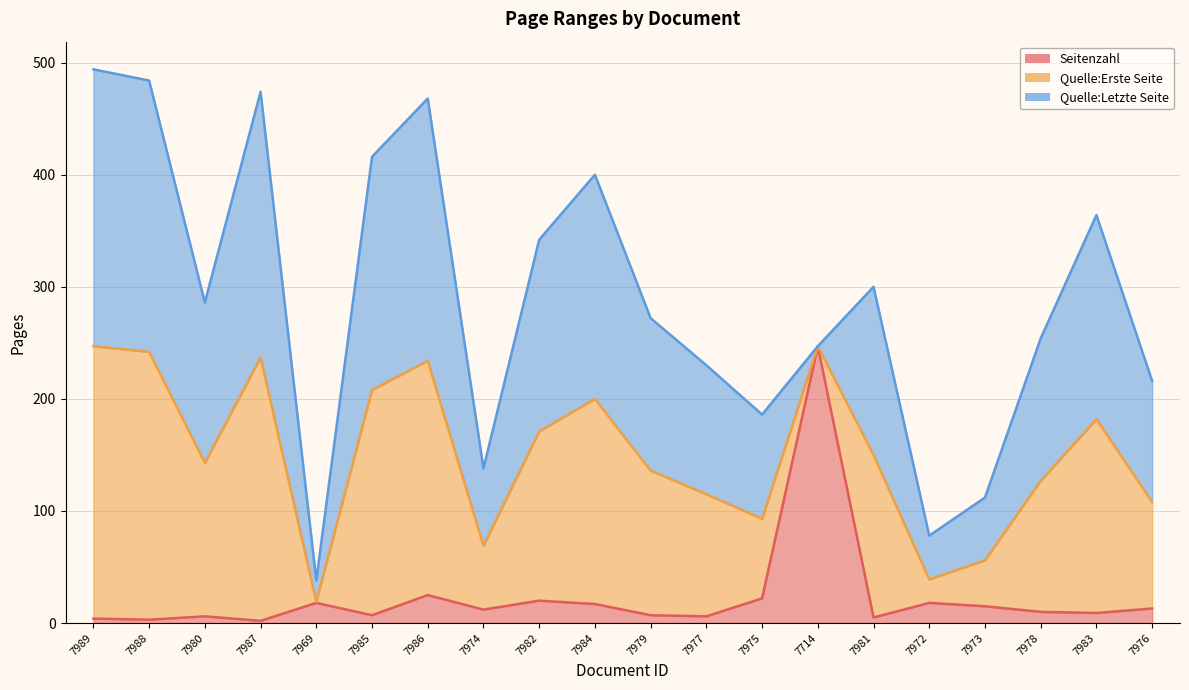

Between OPUS4-7985 and OPUS4-7986, which series saw the biggest shift?

Quelle:Letzte Seite